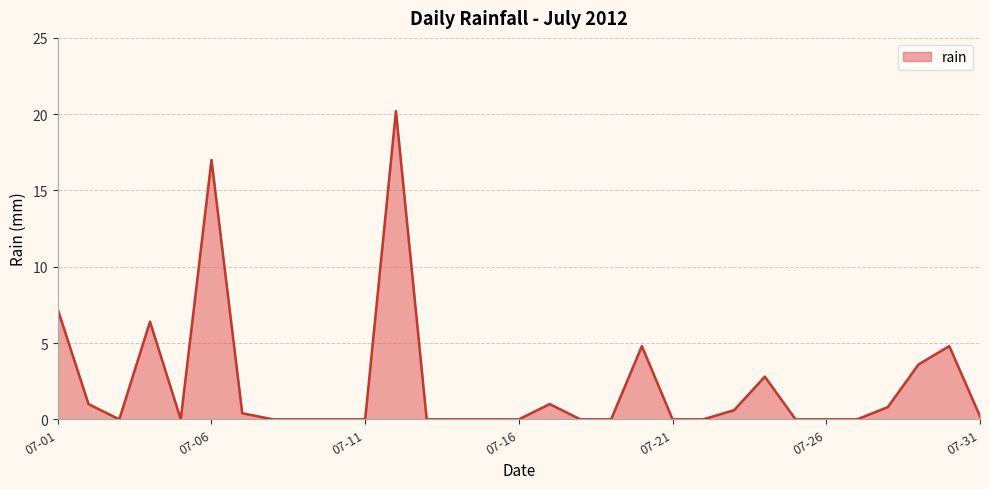

List the labels in order of value, smallest first.

2012-07-03, 2012-07-05, 2012-07-08, 2012-07-09, 2012-07-10, 2012-07-11, 2012-07-13, 2012-07-14, 2012-07-15, 2012-07-16, 2012-07-18, 2012-07-19, 2012-07-21, 2012-07-22, 2012-07-25, 2012-07-26, 2012-07-27, 2012-07-31, 2012-07-07, 2012-07-23, 2012-07-28, 2012-07-02, 2012-07-17, 2012-07-24, 2012-07-29, 2012-07-20, 2012-07-30, 2012-07-04, 2012-07-01, 2012-07-06, 2012-07-12